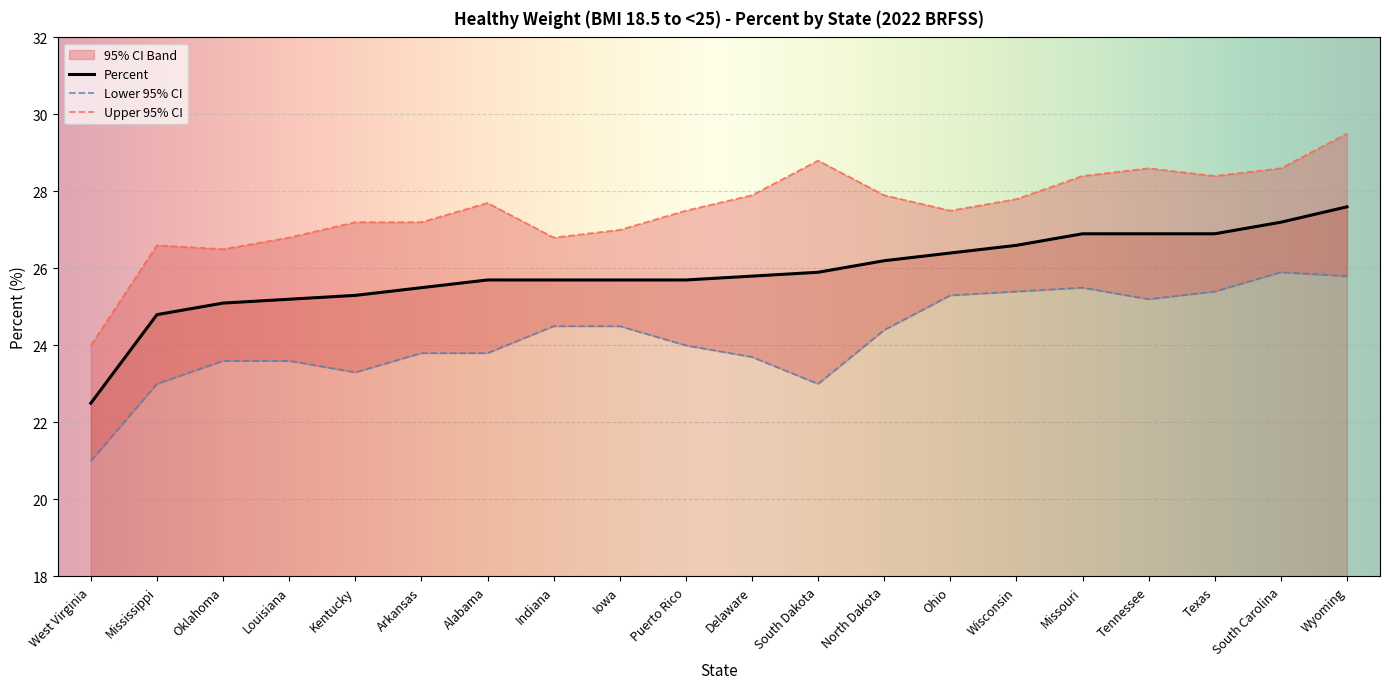

What is the average value of the Upper 95% CI series?

27.5